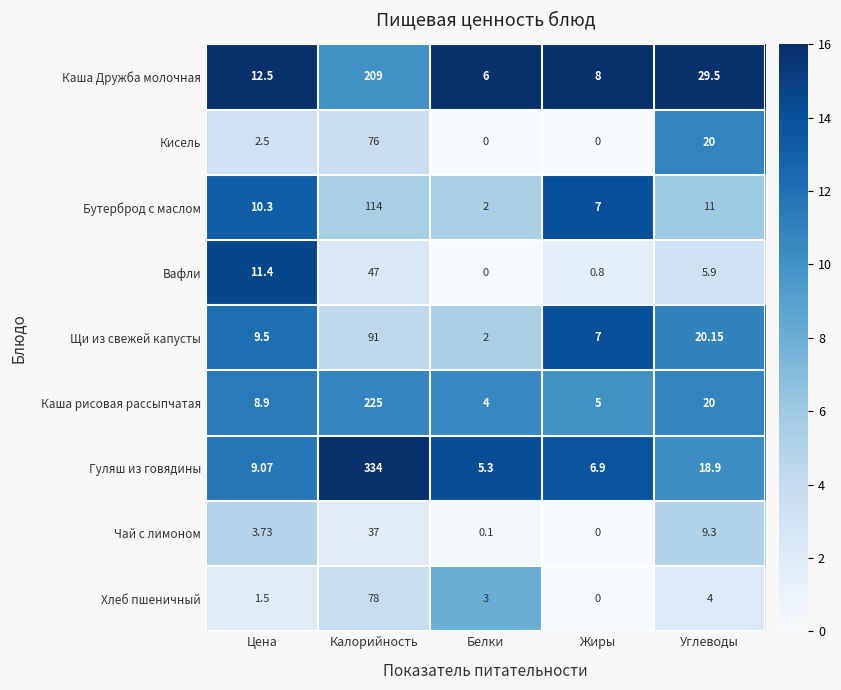

How many data points in Каша рисовая рассыпчатая are above 8?

3